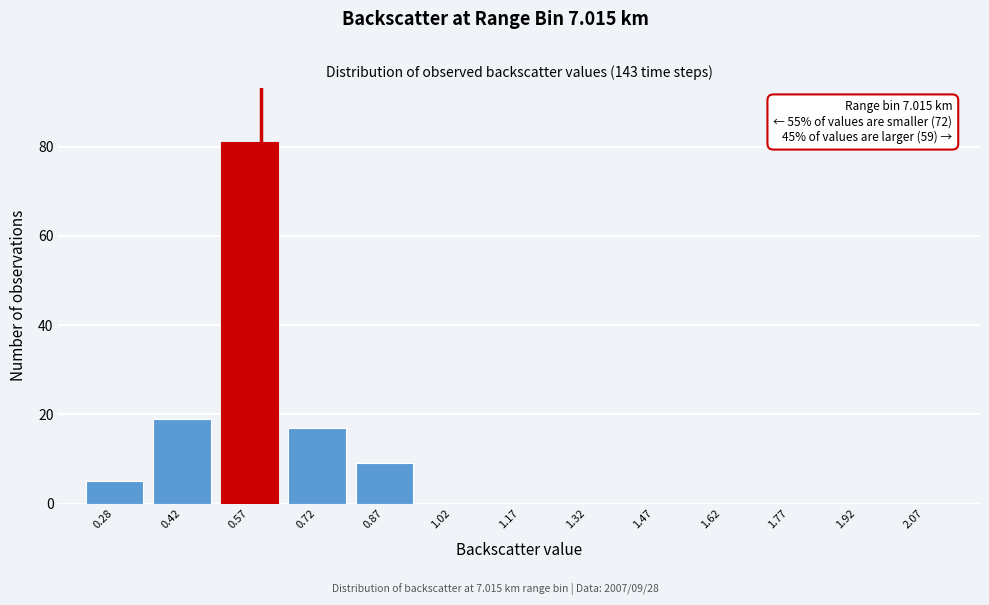

Over which range of the x-axis is the bar tallest?

0.50 to 0.65